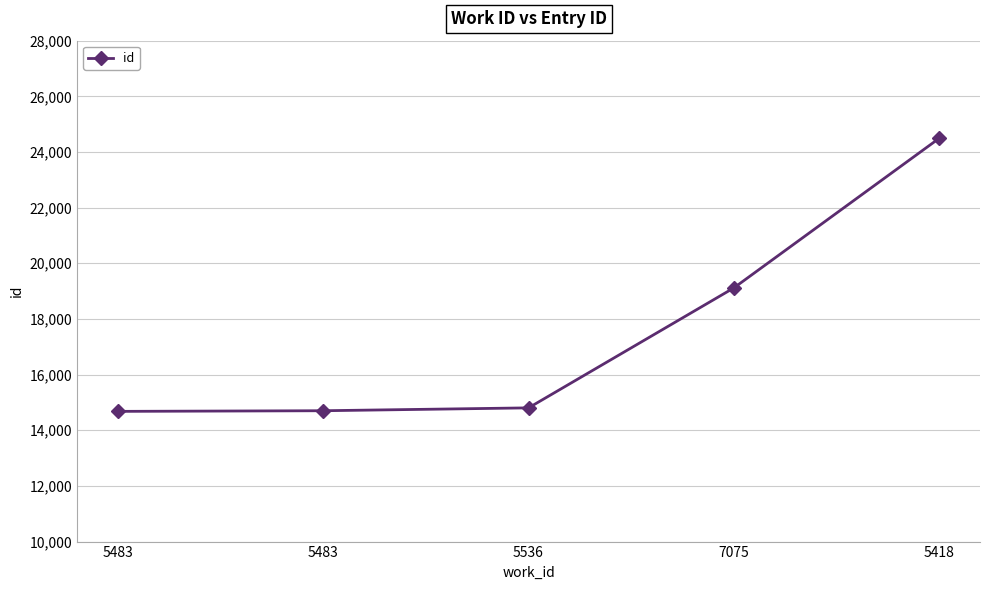

What value does the data have at 5536, to the nearest 100?

14800